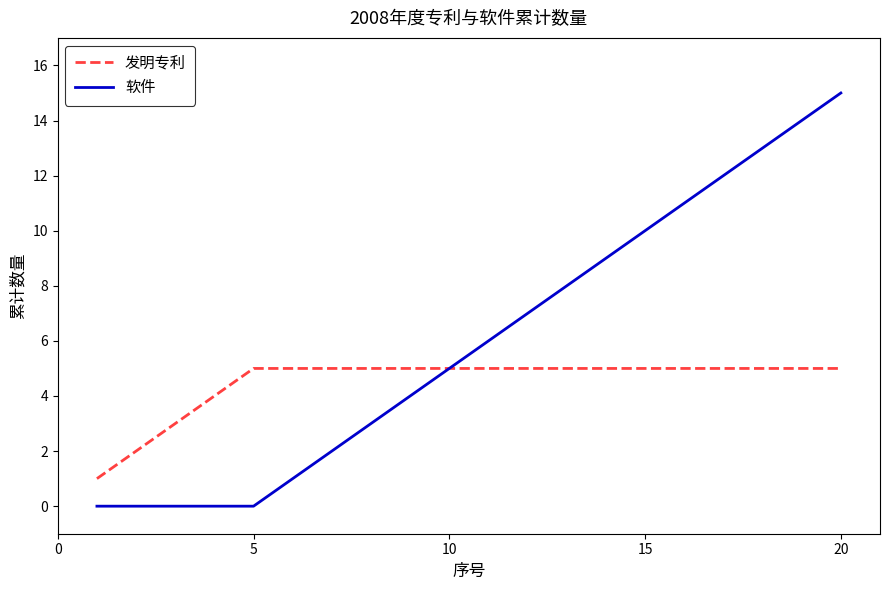

Which series has the largest total across all categories?

软件